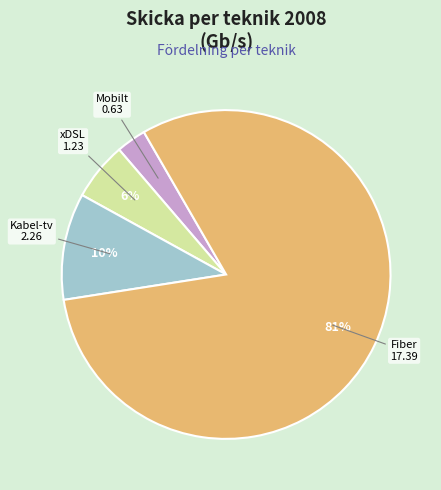

Between Kabel-tv and Fiber, which is larger?

Fiber